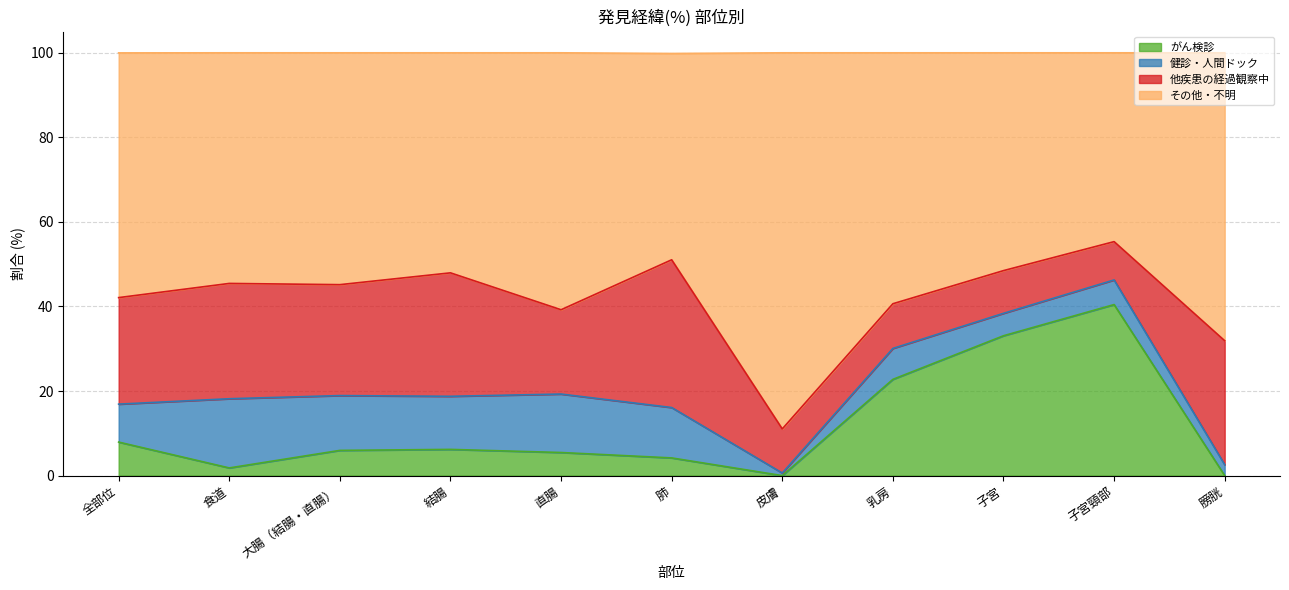

What is the average value of the がん検診 series?

11.6